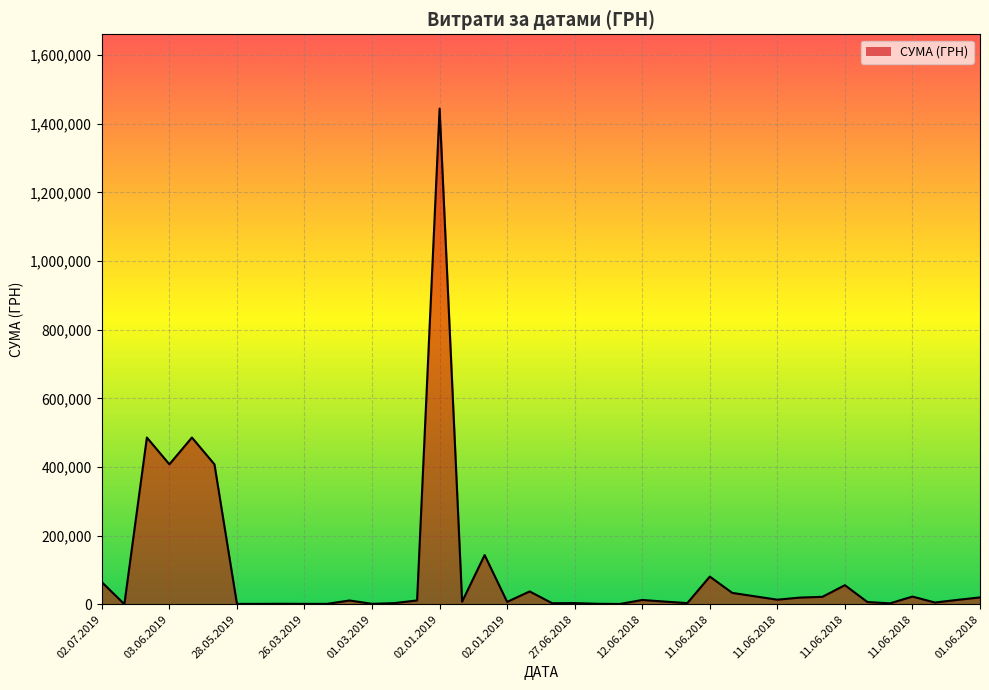

What is the difference between the maximum and minimum values?

1443903.8